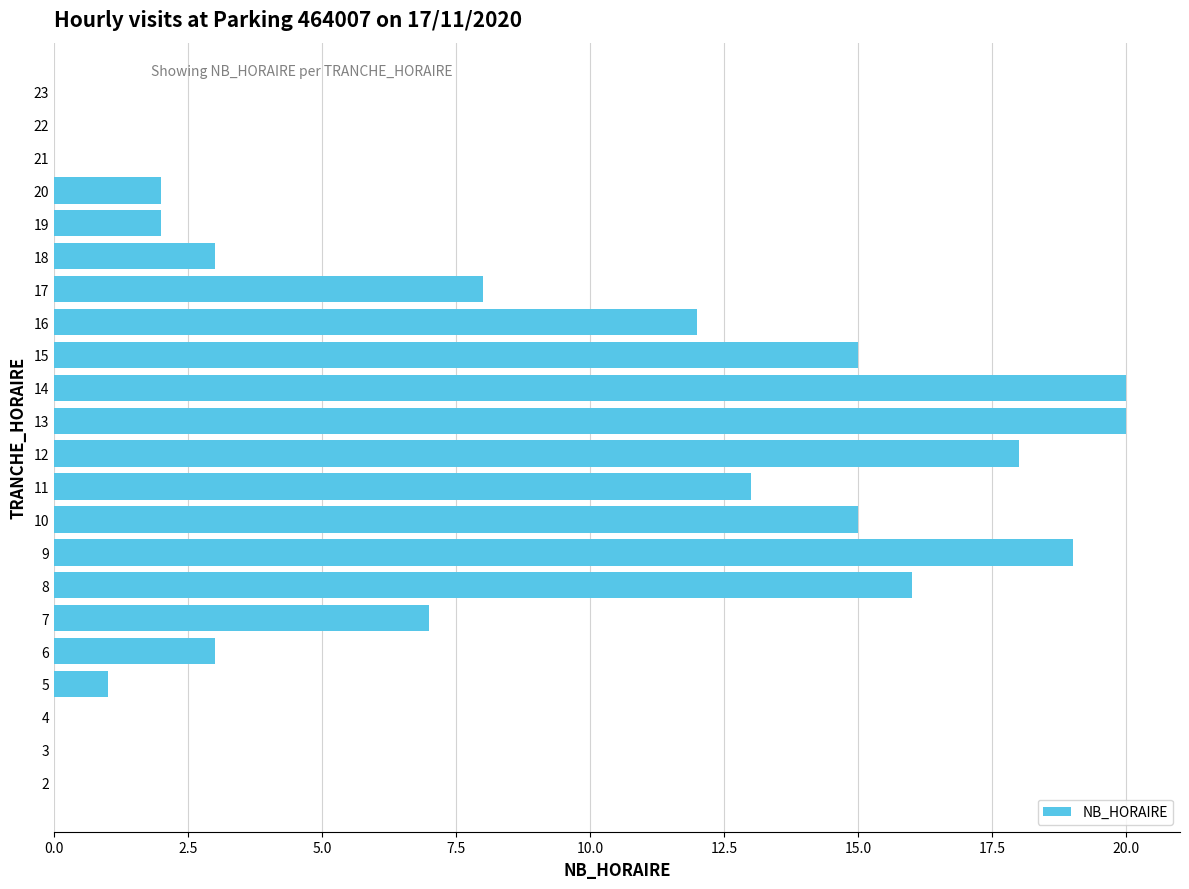

What is the greatest value displayed?

20